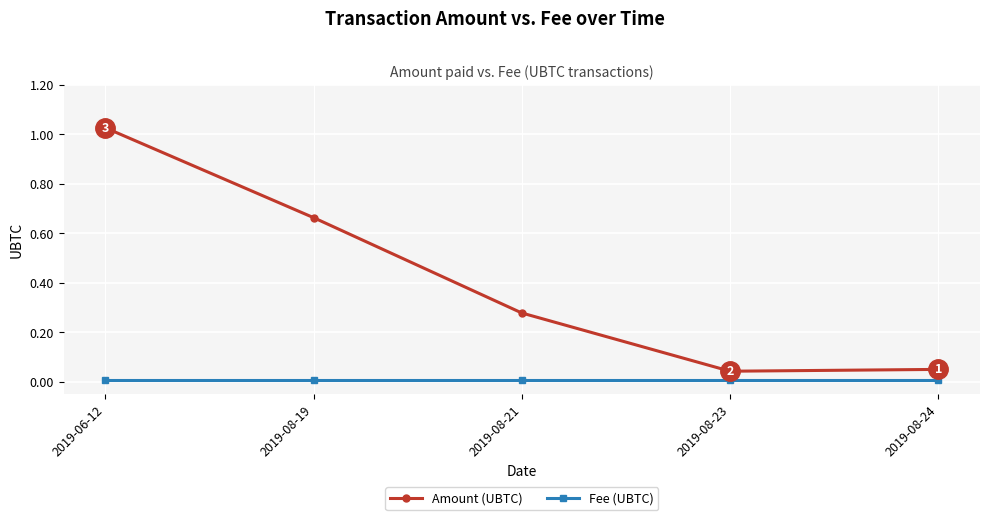

Which series has the largest total across all categories?

Amount (UBTC)